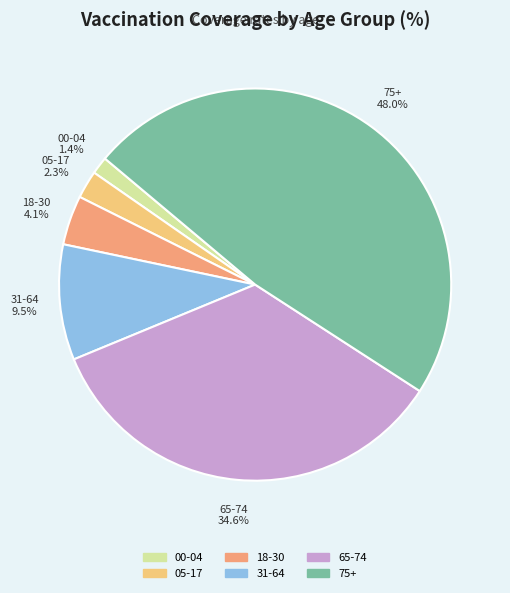

To the nearest percent, what is the difference between the 18-30 and 65-74 slice percentages?

31%